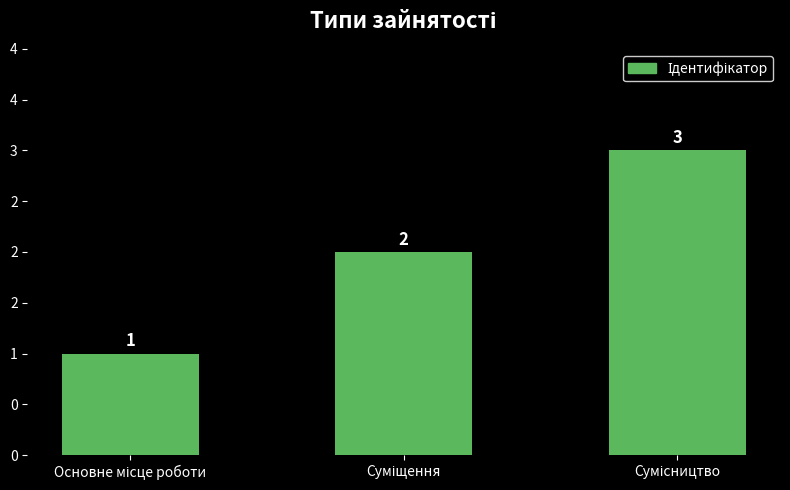

Reading left to right, list all the values displayed in this chart.

Основне місце роботи=1	Суміщення=2	Сумісництво=3